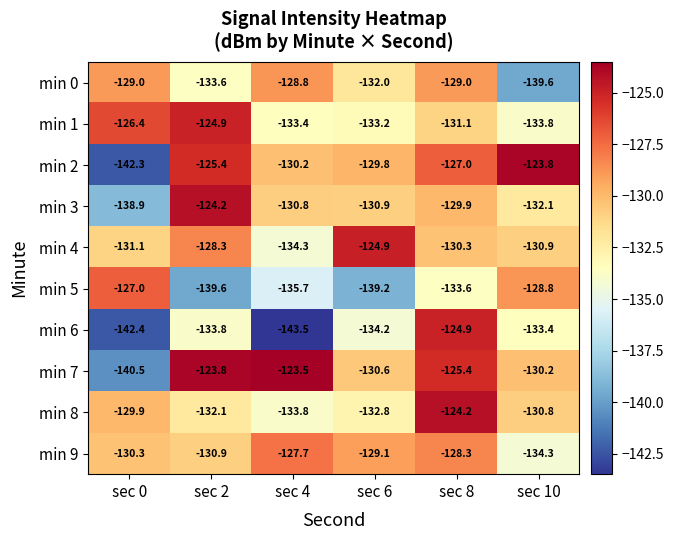

At sec 6, list the series in order from largest to smallest.

min 4, min 9, min 2, min 7, min 3, min 0, min 8, min 1, min 6, min 5